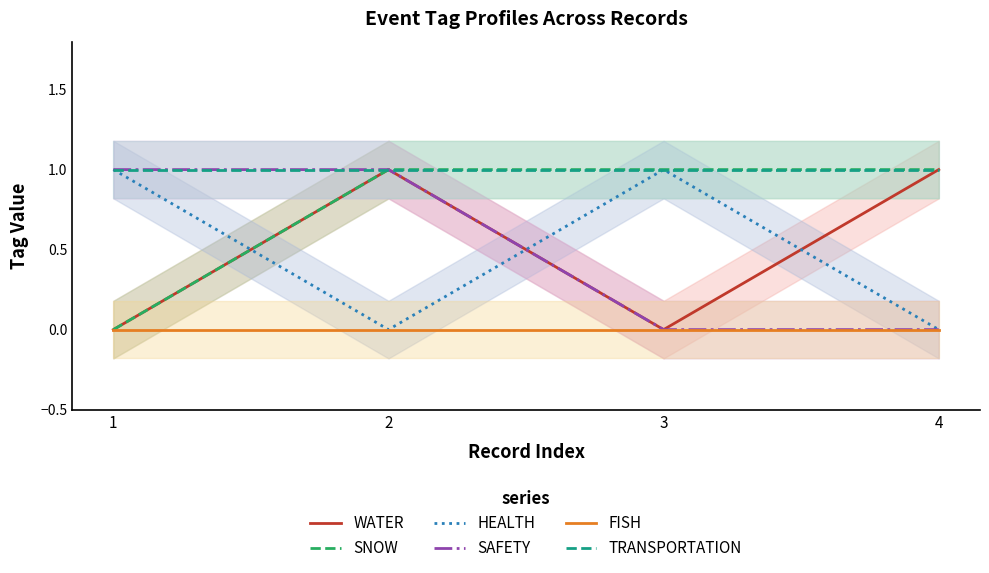

The value of SNOW at 4 is 1. True or false?

True